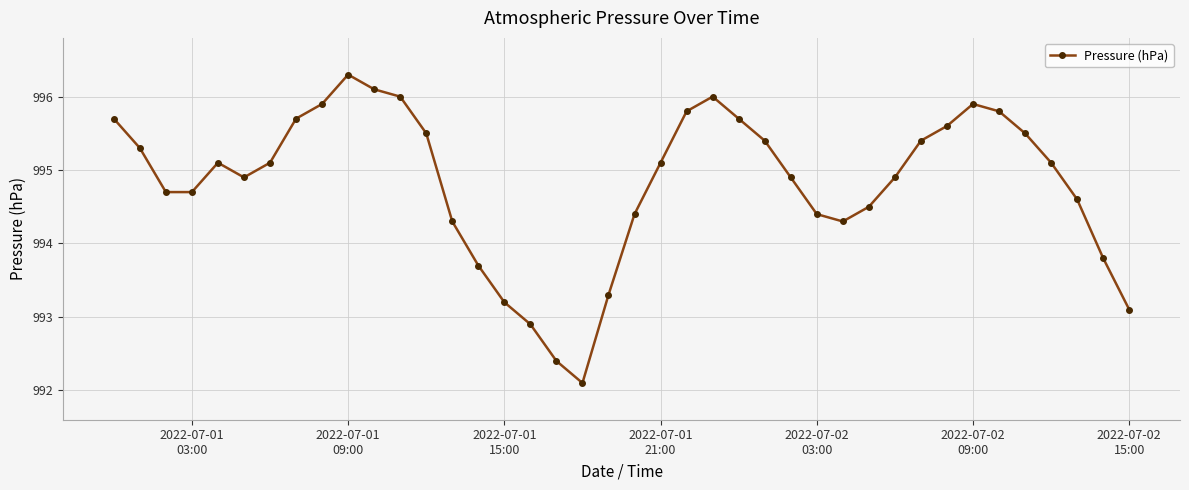

How many values exceed 995?

21